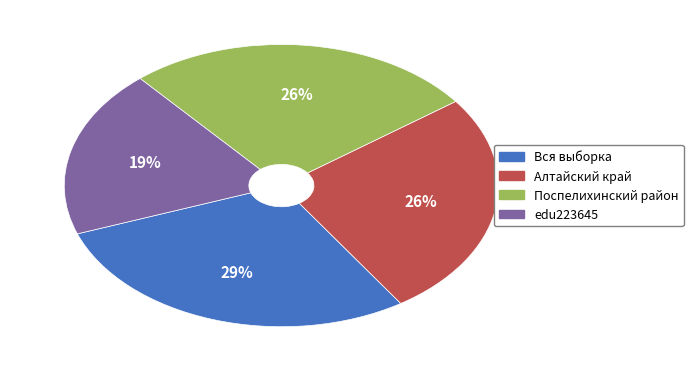

Which slice is the smallest?

edu223645